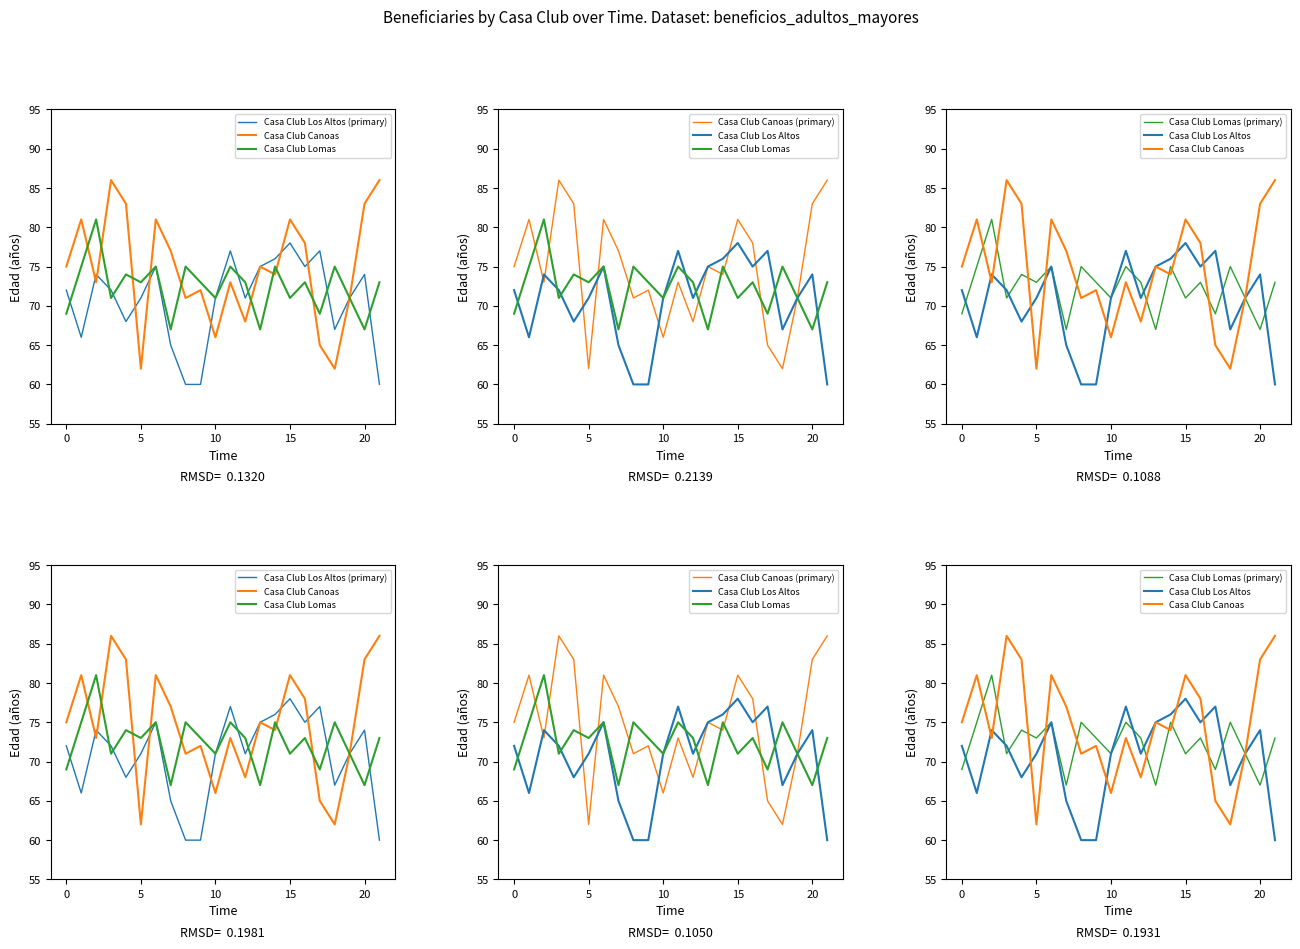

Between −5 and 0, which series saw the biggest shift?

Casa Club Los Altos (primary)